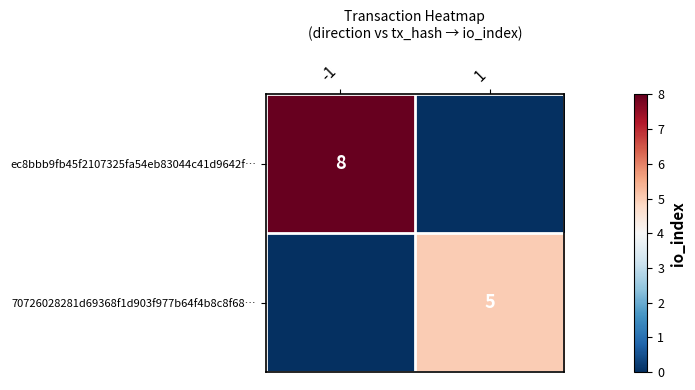

Is the value of ec8bbb9fb45f2107325fa54eb83044c41d9642f… at -1 greater than the value of 70726028281d69368f1d903f977b64f4b8c8f68… at 1?

Yes